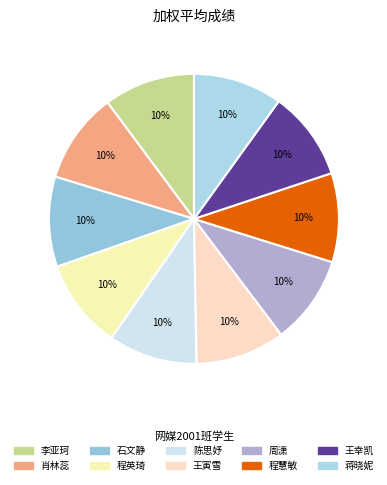

The 李亚珂 slice represents 10% of the pie. True or false?

True